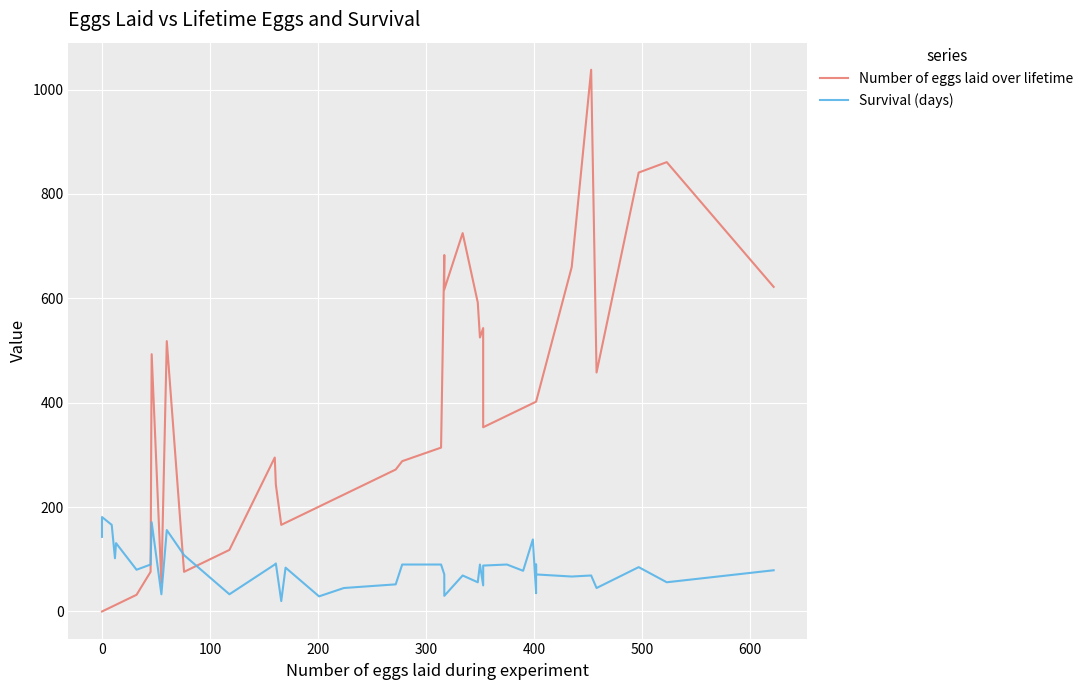

How many interior local valleys does the Survival (days) series have?

14